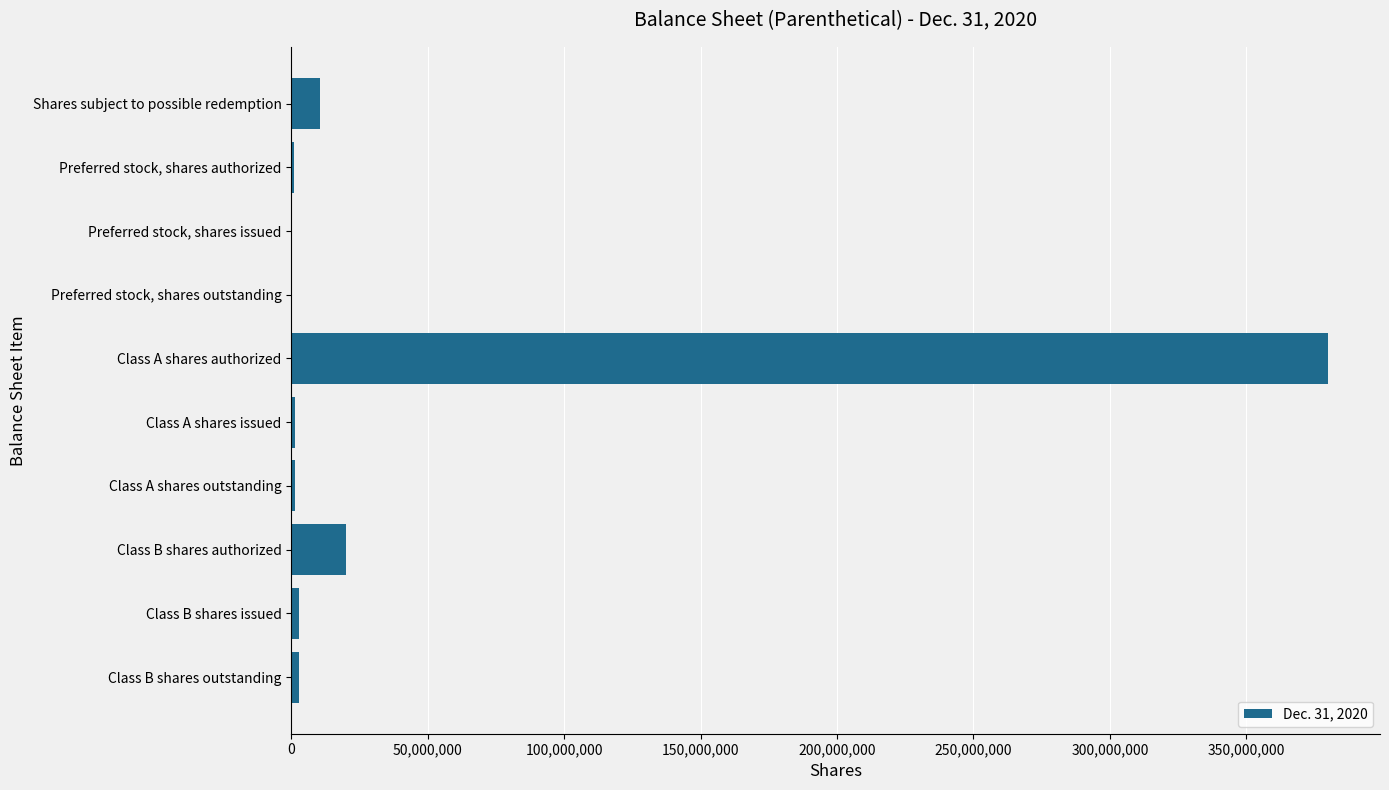

What is the sum of all values?

419858552